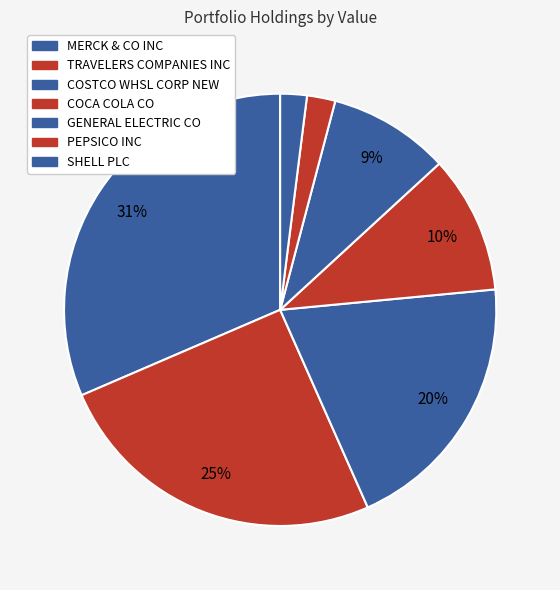

Count the number of slices in the pie.

7